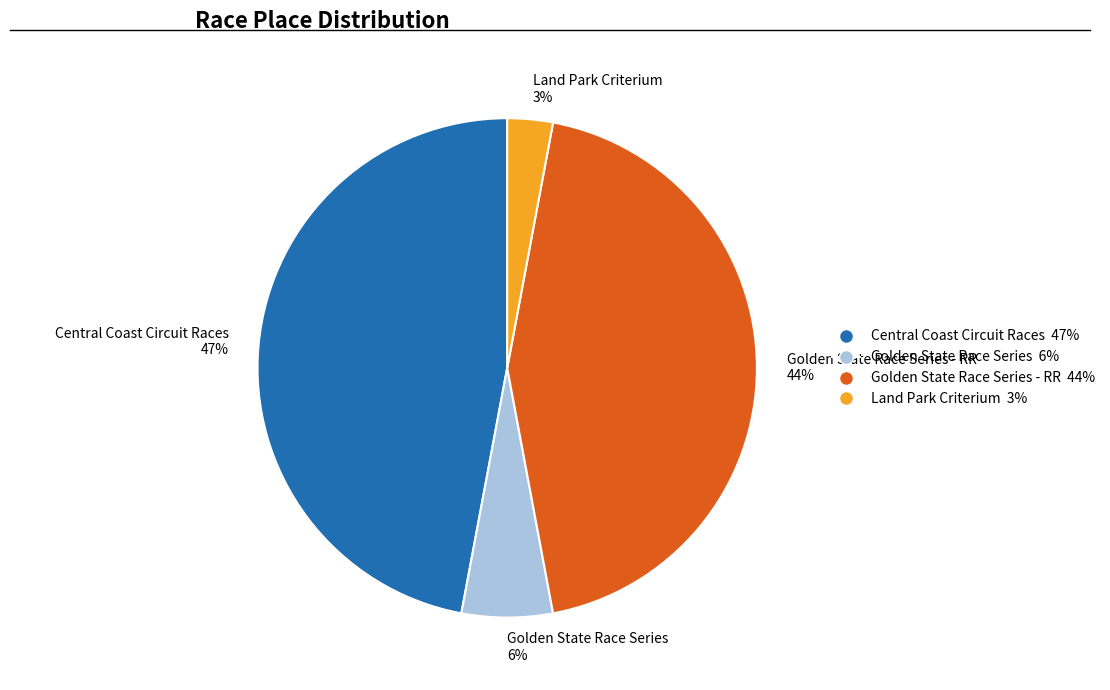

What percentage is the Central Coast Circuit Races 47% slice, to the nearest percent?

47%